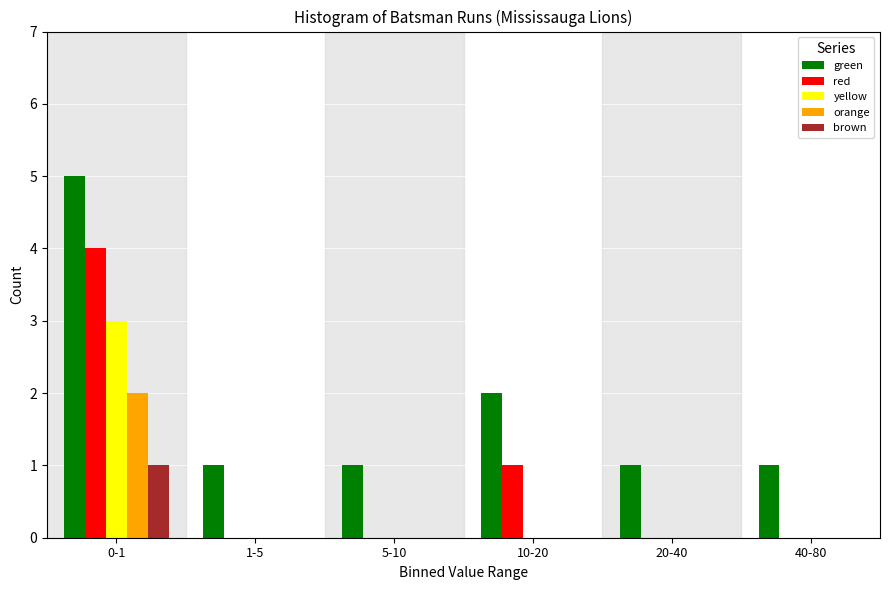

Reading right to left, list all the values displayed in this chart.

green: 40-80=1	20-40=1	10-20=2	5-10=1	1-5=1	0-1=5
red: 40-80=0	20-40=0	10-20=1	5-10=0	1-5=0	0-1=4
yellow: 40-80=0	20-40=0	10-20=0	5-10=0	1-5=0	0-1=3
orange: 40-80=0	20-40=0	10-20=0	5-10=0	1-5=0	0-1=2
brown: 40-80=0	20-40=0	10-20=0	5-10=0	1-5=0	0-1=1